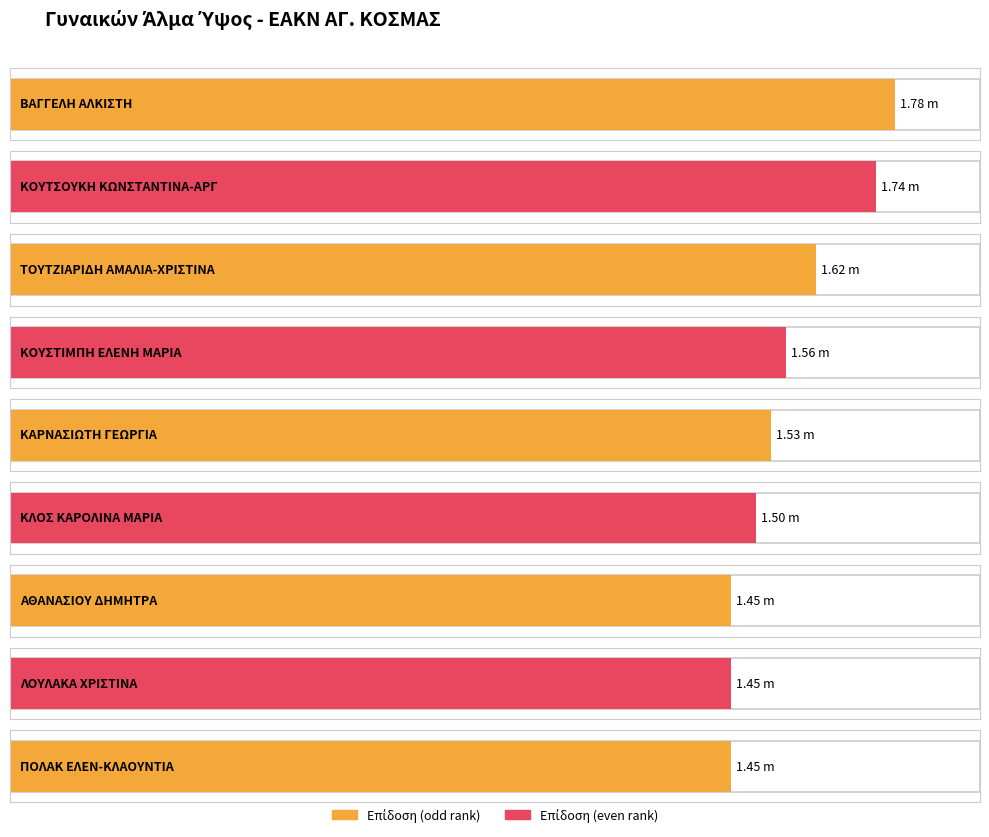

List the labels in order of value, smallest first.

ΑΘΑΝΑΣΙΟΥ ΔΗΜΗΤΡΑ, ΛΟΥΛΑΚΑ ΧΡΙΣΤΙΝΑ, ΠΟΛΑΚ ΕΛΕΝ-ΚΛΑΟΥΝΤΙΑ, ΚΛΟΣ ΚΑΡΟΛΙΝΑ ΜΑΡΙΑ, ΚΑΡΝΑΣΙΩΤΗ ΓΕΩΡΓΙΑ, ΚΟΥΣΤΙΜΠΗ ΕΛΕΝΗ ΜΑΡΙΑ, ΤΟΥΤΖΙΑΡΙΔΗ ΑΜΑΛΙΑ-ΧΡΙΣΤΙΝΑ, ΚΟΥΤΣΟΥΚΗ ΚΩΝΣΤΑΝΤΙΝΑ-ΑΡΓ, ΒΑΓΓΕΛΗ ΑΛΚΙΣΤΗ